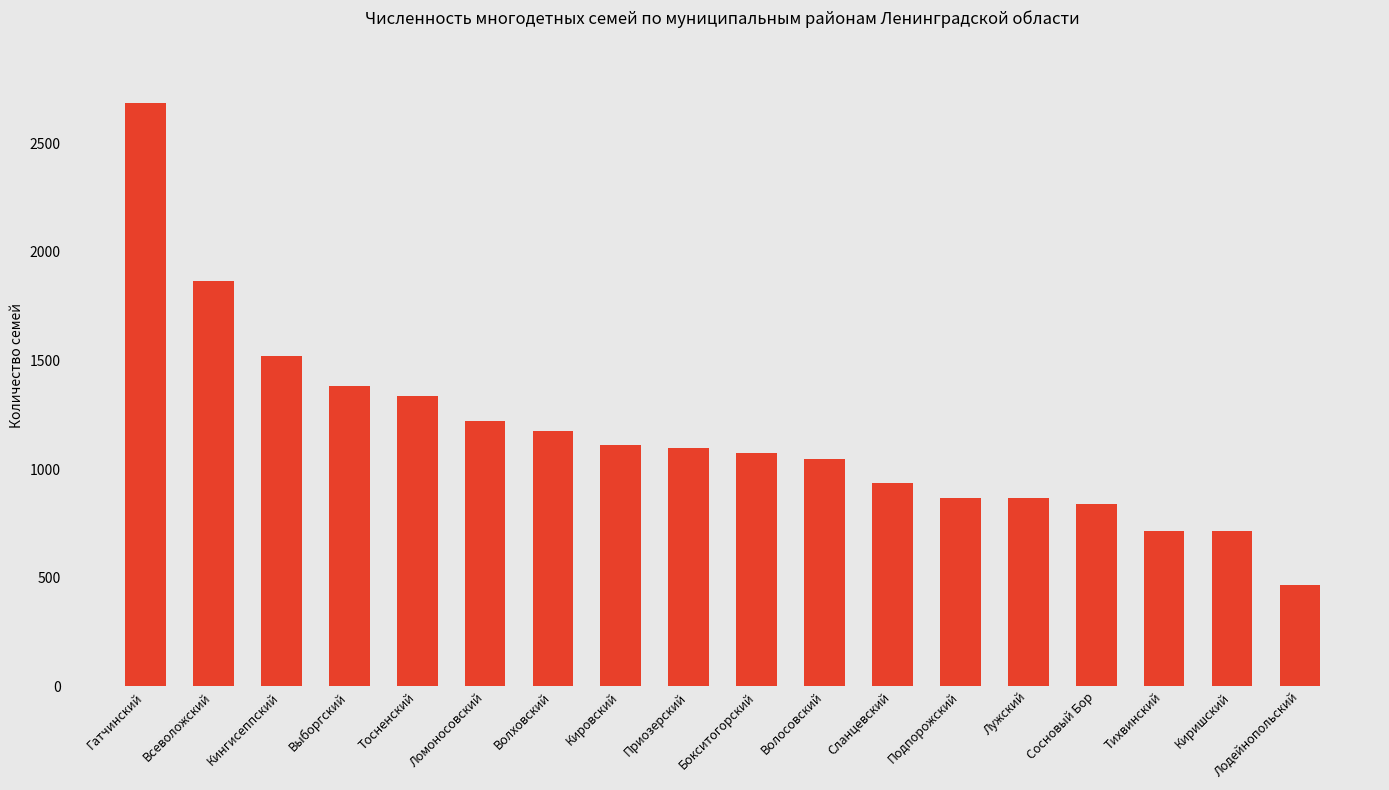

What is the change in value from Гатчинский to Выборгский?

-1301